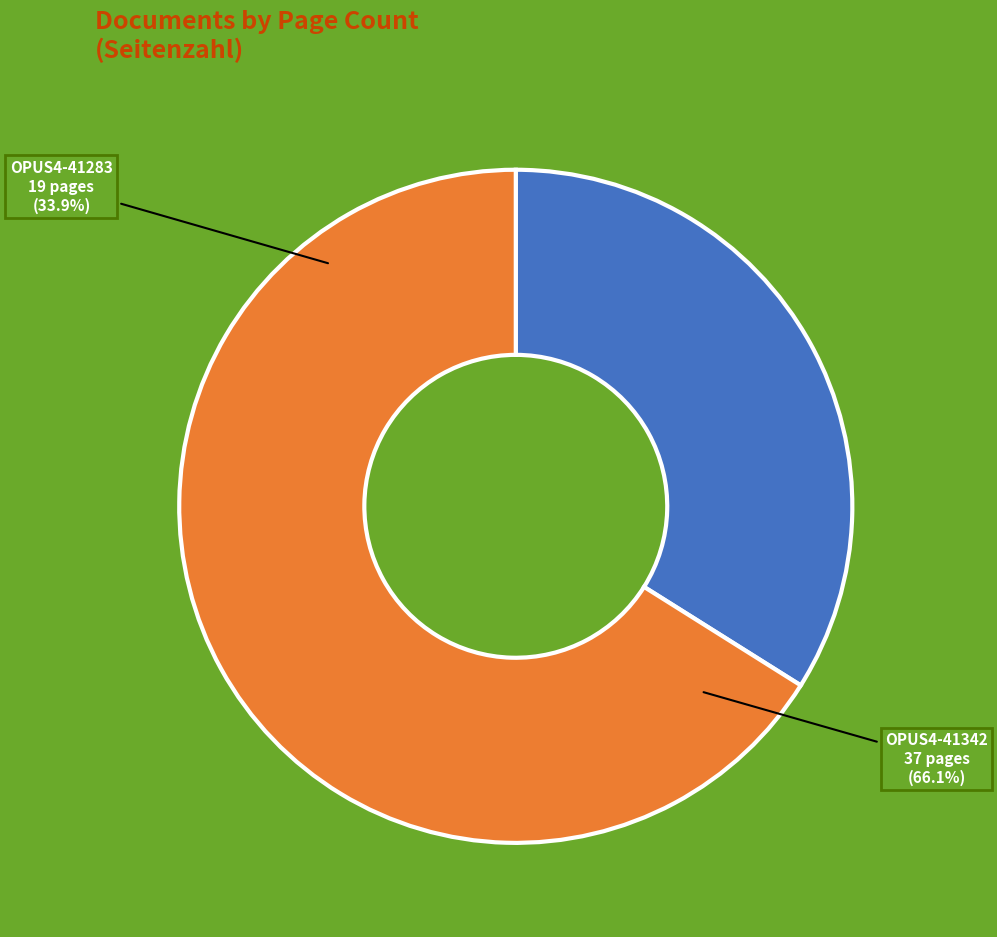

How many segments does this pie chart have?

2